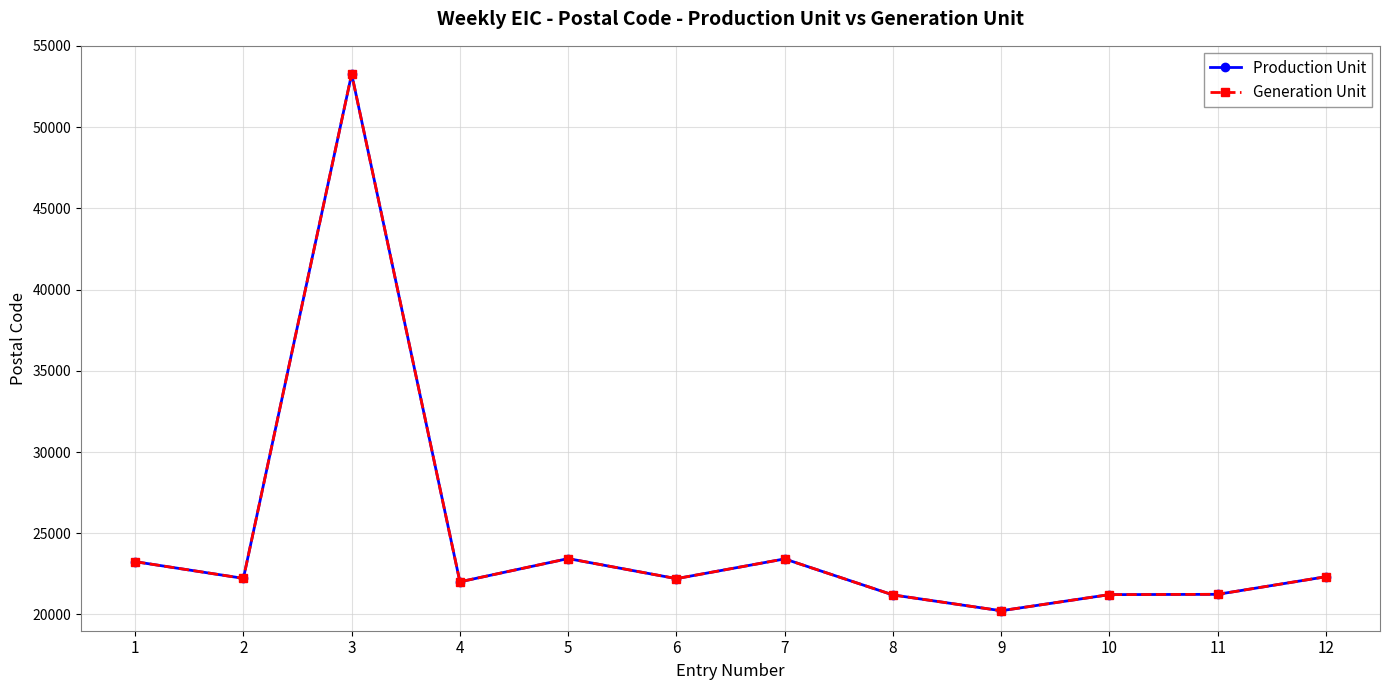

Is this an area chart (filled region under the line)?

No